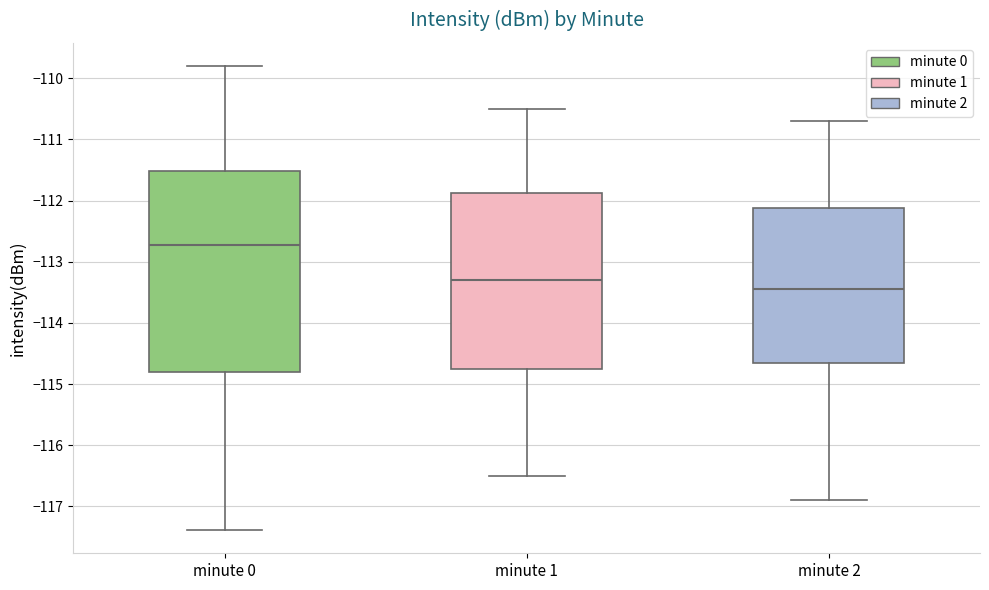

Reading left to right, read every box against the y-axis: the position of its median line, the range the box covers, and the ends of its whiskers. The values are not printed on the chart, so give them approximately, as read against the axis.

minute 0: median -112.7, box -114.8 to -111.5, whiskers -117.4 to -109.8
minute 1: median -113.3, box -114.7 to -111.9, whiskers -116.5 to -110.5
minute 2: median -113.4, box -114.6 to -112.1, whiskers -116.9 to -110.7